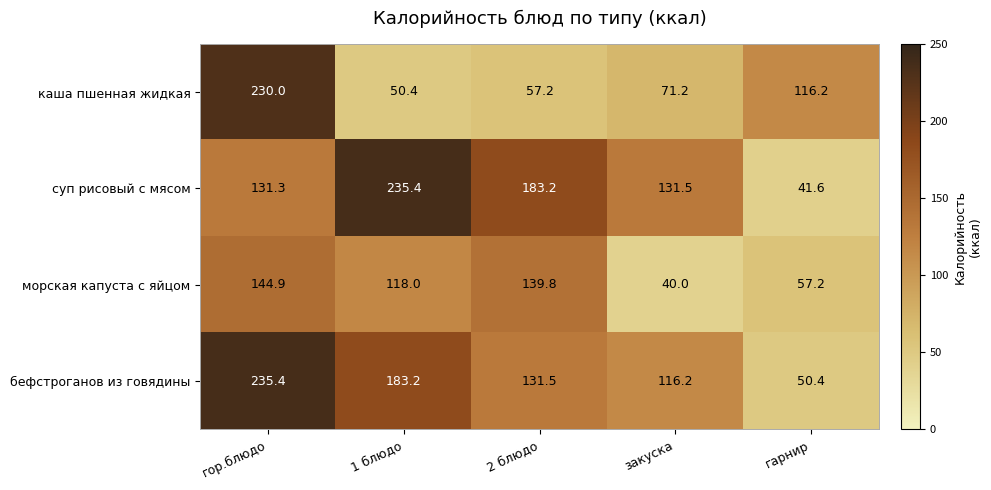

What is the total value across all series at 1 блюдо?

587.0